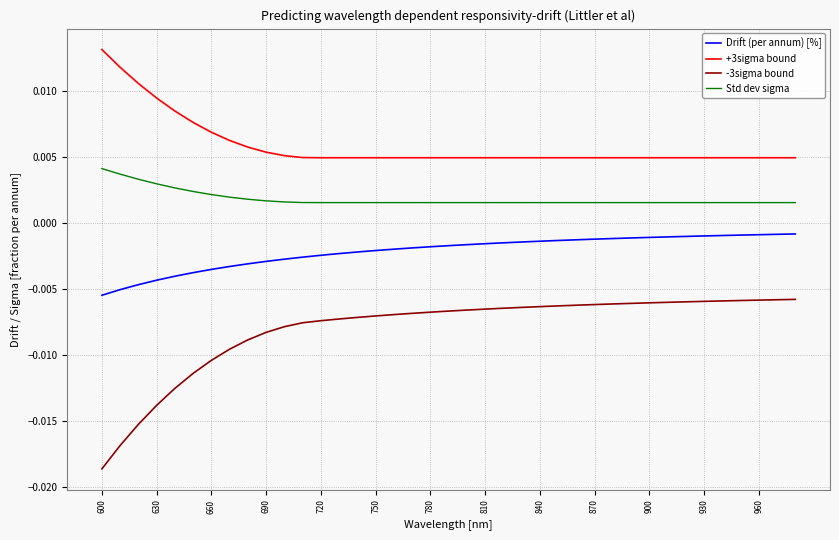

Which series has the largest total across all categories?

+3sigma bound